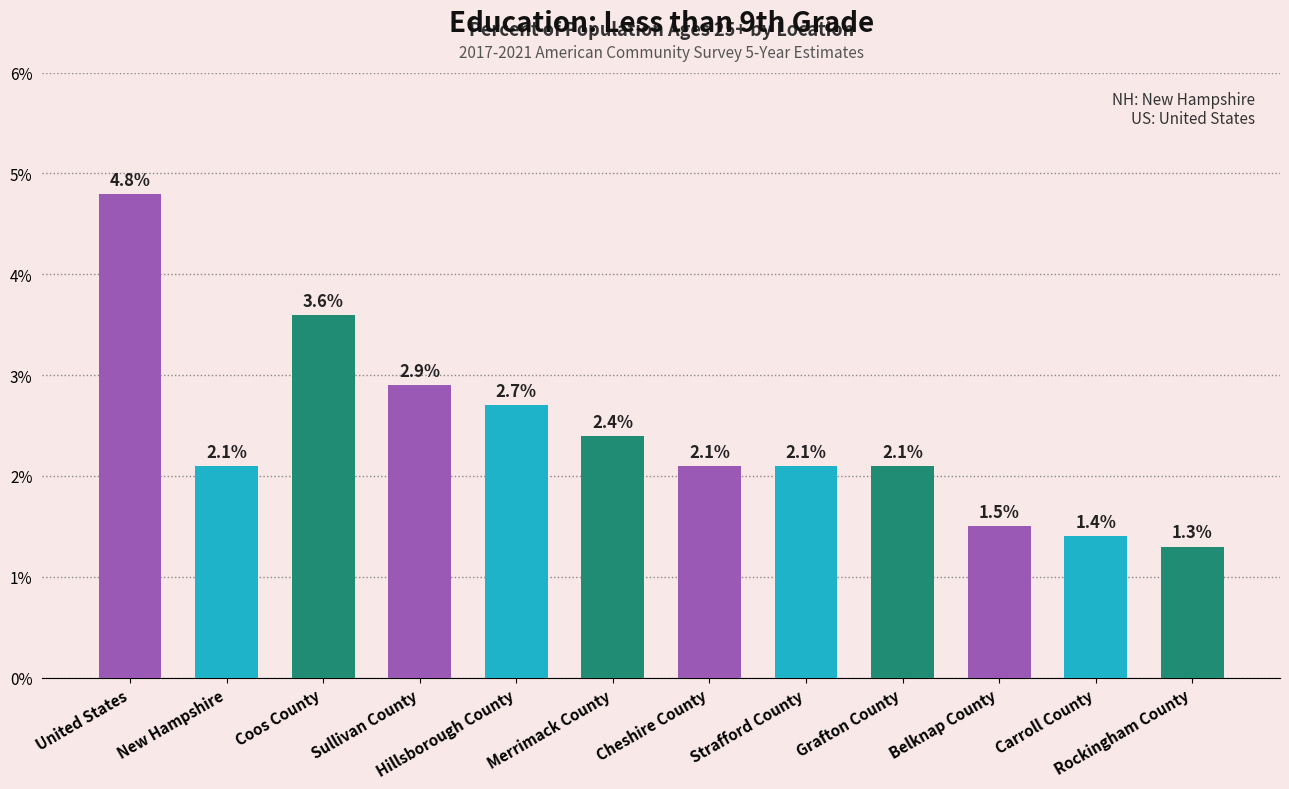

What is the value of the 9th bar from the left?

2.1